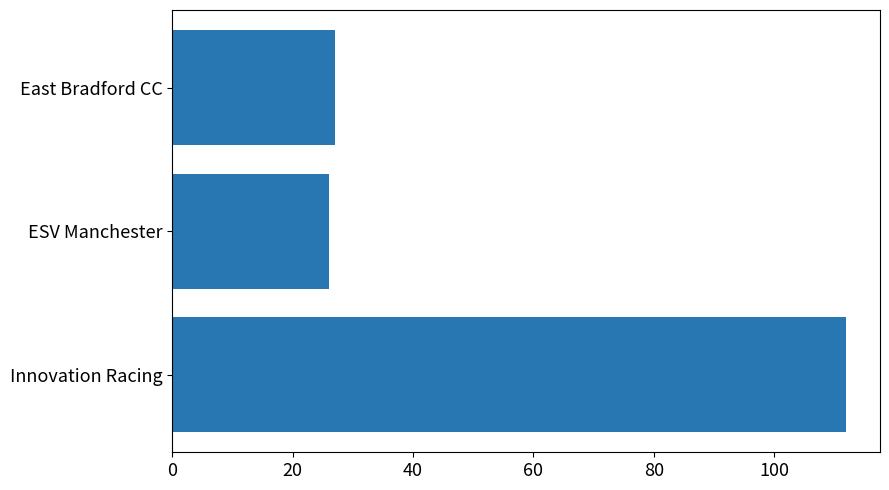

What is the ratio of the value at Innovation Racing to the value at East Bradford CC?

4.1